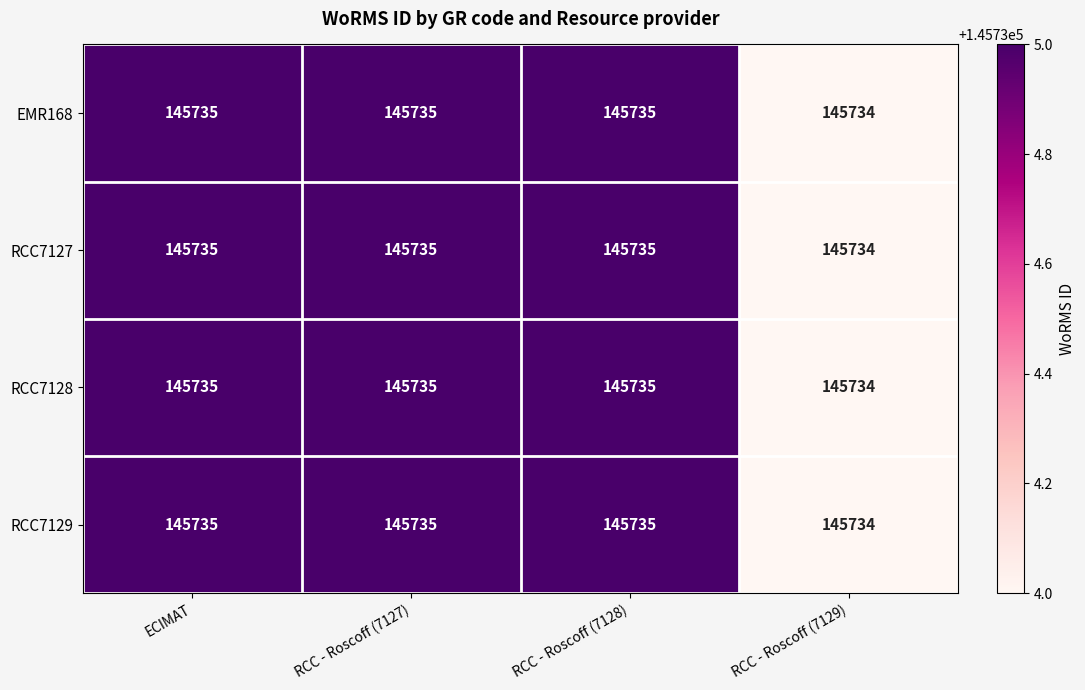

Is the value of EMR168 at RCC - Roscoff (7129) greater than the value of RCC7129 at ECIMAT?

No